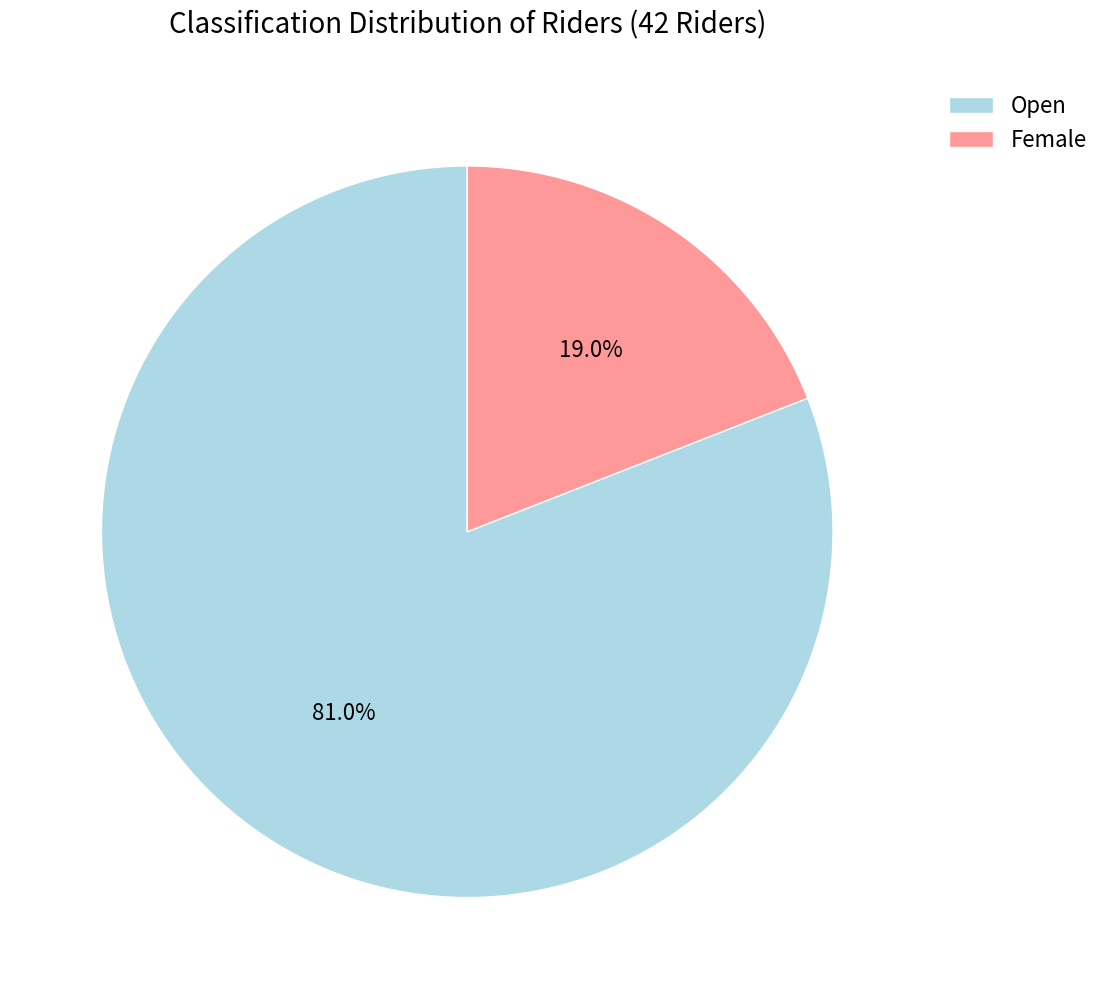

What percentage is the Open slice, to the nearest percent?

81%